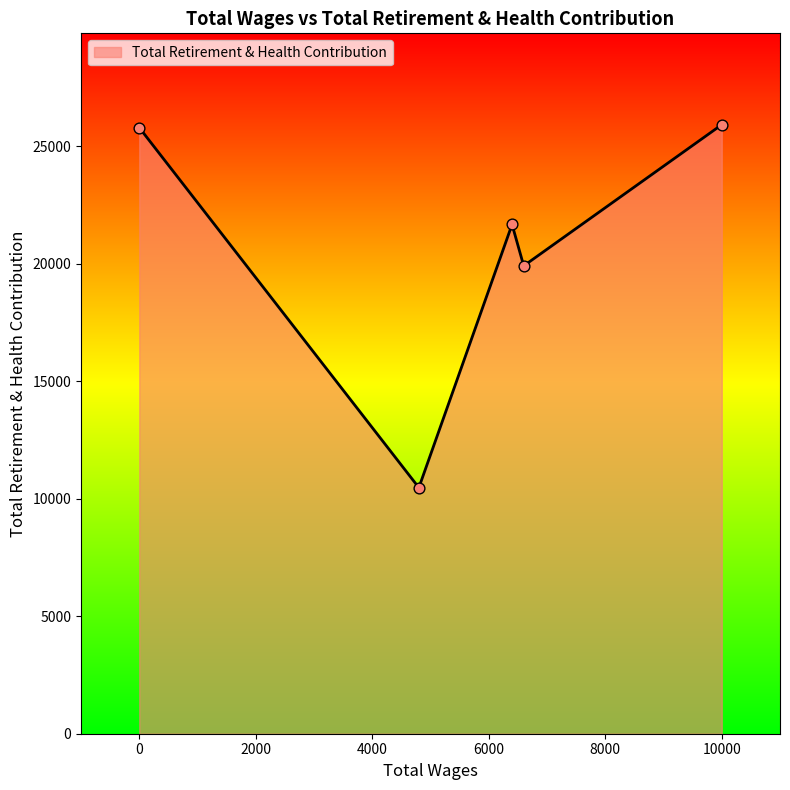

What is the difference between the maximum and second lowest values?

6009